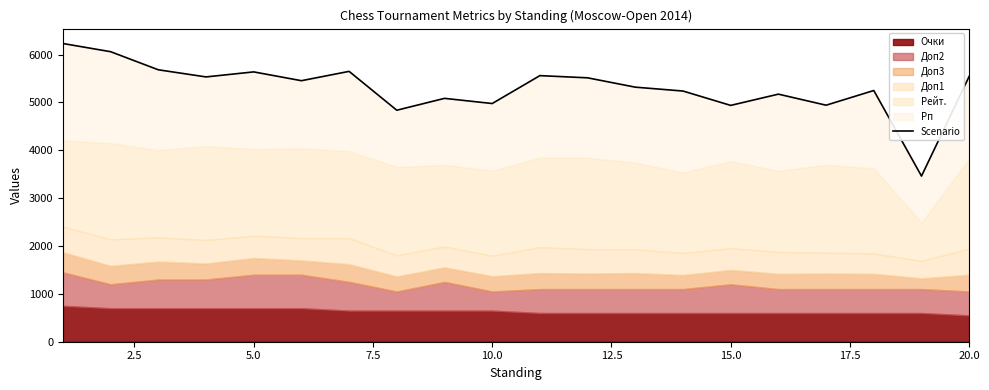

Count the number of values greater than 5454.

9